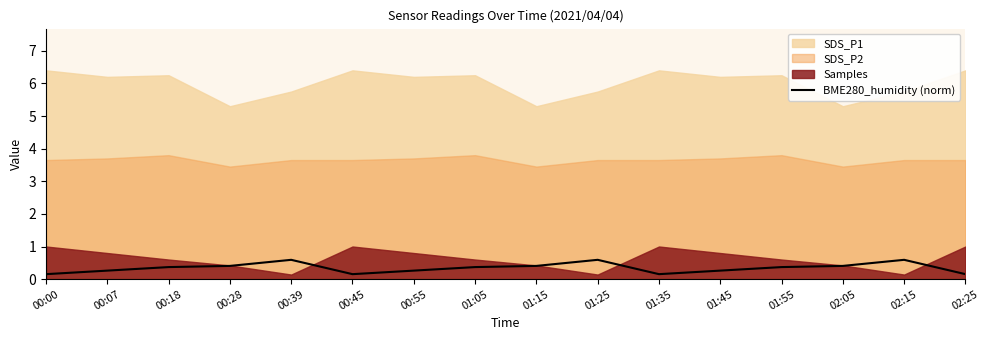

How many interior local valleys (lower than both neighbors) does the data have?

2